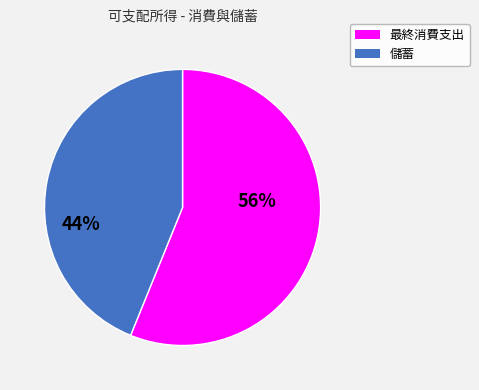

Rank the categories by value from lowest to highest.

儲蓄, 最終消費支出